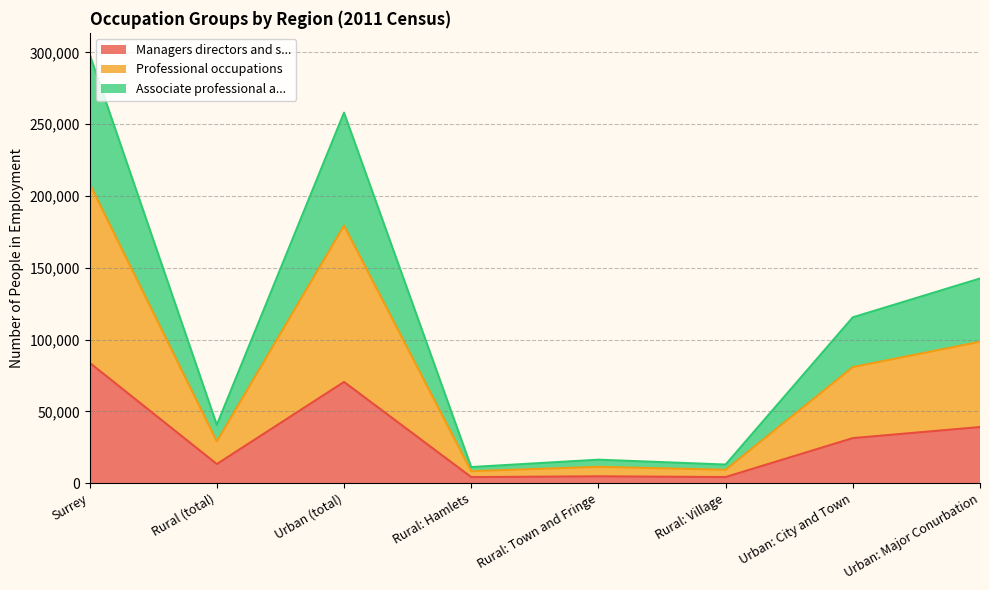

What are all the series names shown in the legend?

Managers directors and s..., Professional occupations, Associate professional a...